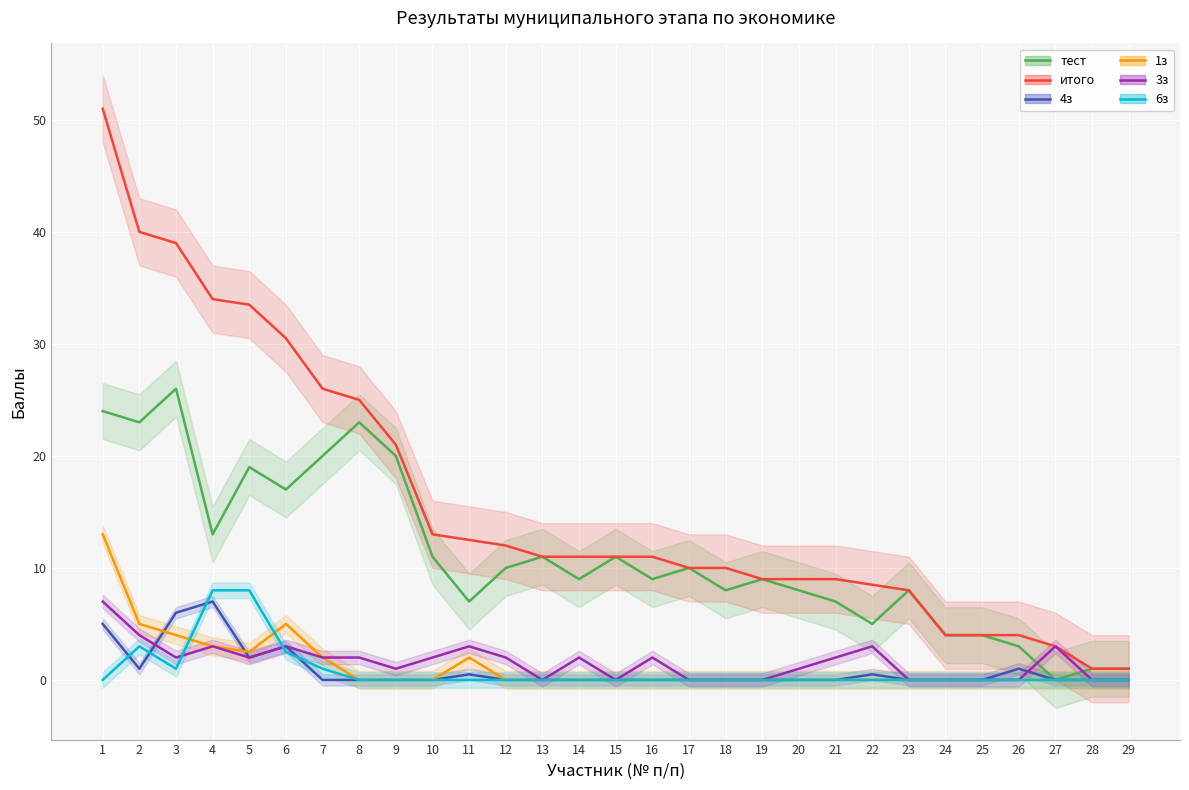

True or false: 1з and 3з cross at least once.

False